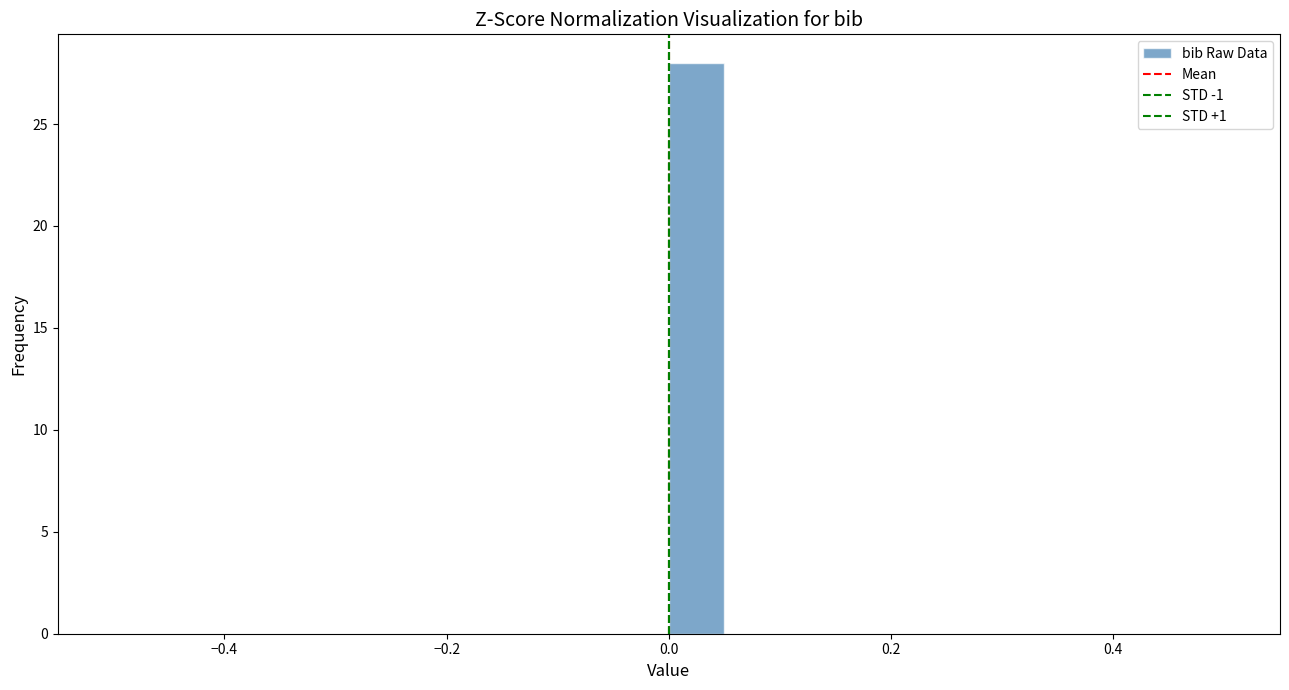

Around what value on the x-axis is the tallest bar? Give the approximate position of its centre, as read against the axis.

0.02